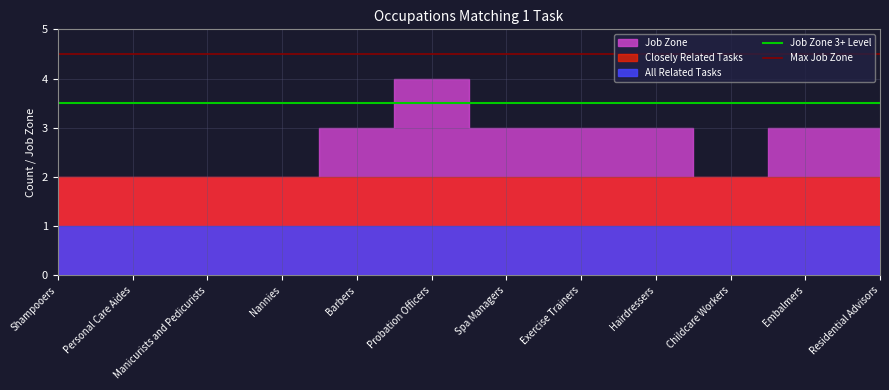

Which series changed the most between Shampooers and Personal Care Aides?

Job Zone 3+ Level